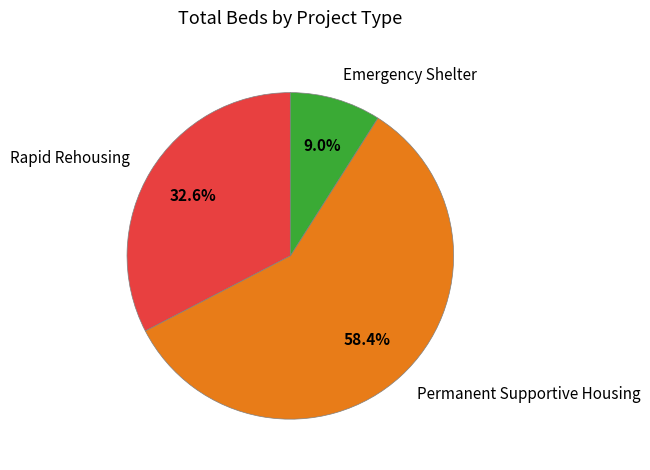

What percentage is NOT represented by Emergency Shelter?

91.0%